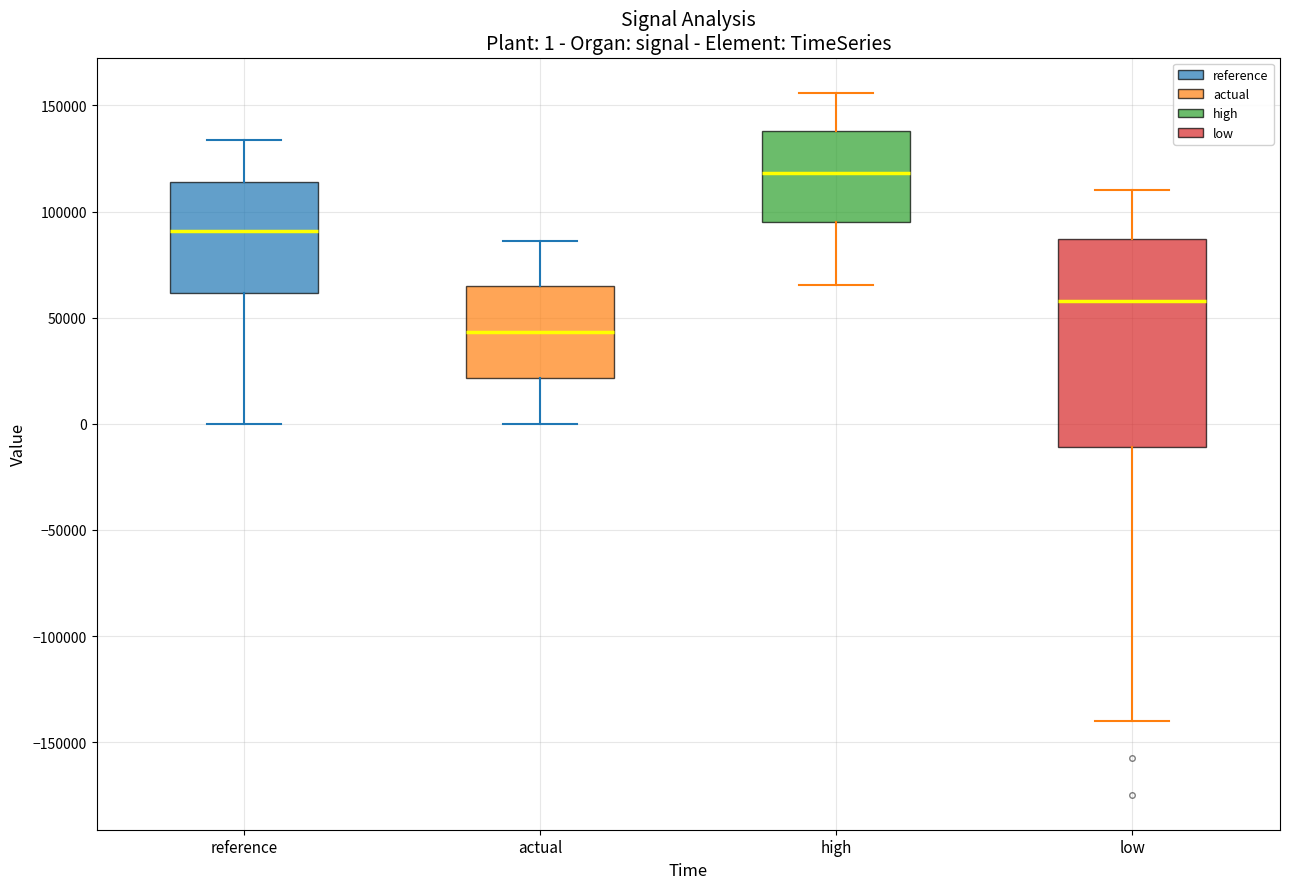

Comparing the boxes themselves (not the whiskers), which one is the tallest?

low